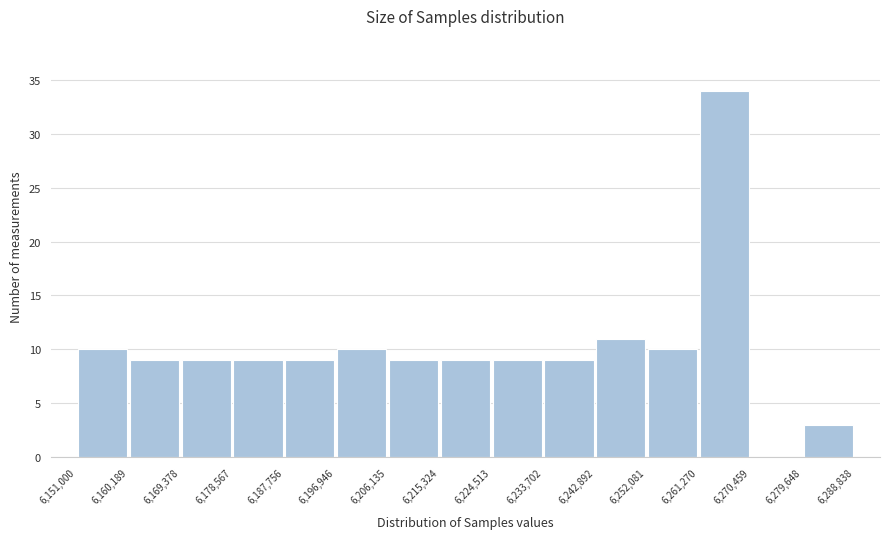

Reading left to right, transcribe this chart: for each bar, give the range it covers on the x-axis and its height. The values are not printed on the chart, so give them approximately, as read against the axis.

6,151,000 to 6,160,189: 10
6,160,189 to 6,169,378: 9
6,169,378 to 6,178,567: 9
6,178,567 to 6,187,756: 9
6,187,756 to 6,196,946: 9
6,196,946 to 6,206,135: 10
6,206,135 to 6,215,324: 9
6,215,324 to 6,224,513: 9
6,224,513 to 6,233,702: 9
6,233,702 to 6,242,892: 9
6,242,892 to 6,252,081: 11
6,252,081 to 6,261,270: 10
6,261,270 to 6,270,459: 34
6,270,459 to 6,279,648: 0
6,279,648 to 6,288,838: 3